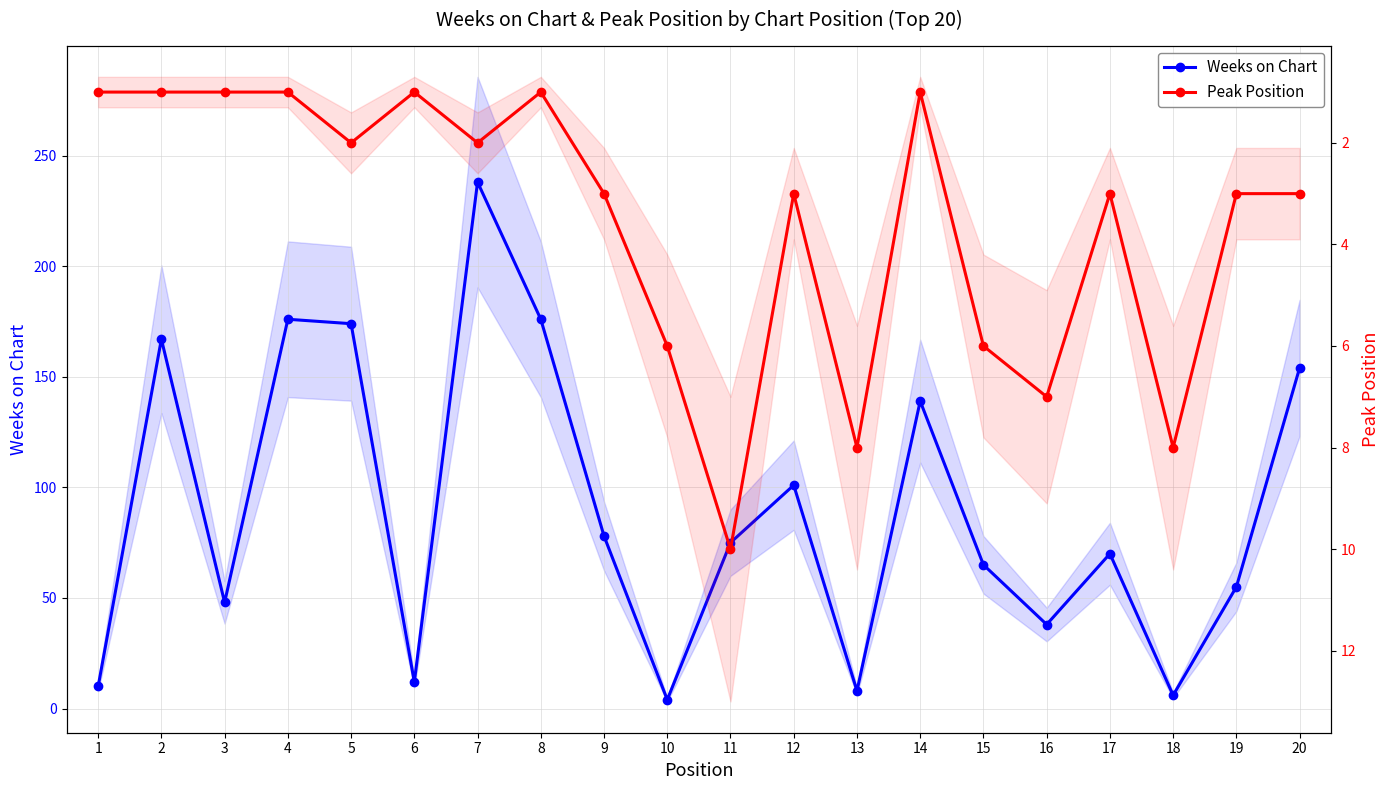

What is the difference between the second highest and second lowest values in the Peak Position series?

7